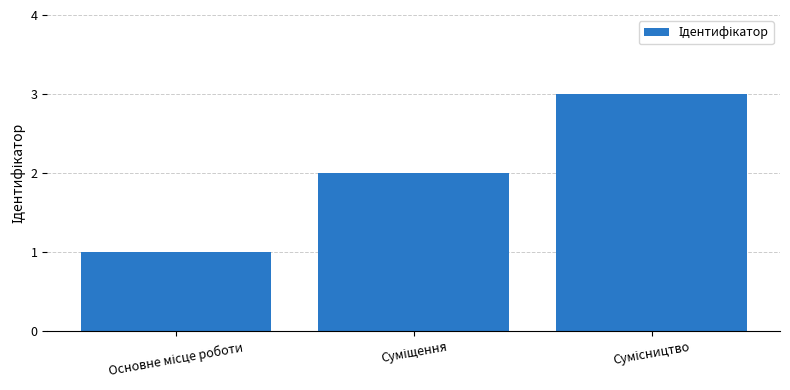

What is the maximum value shown in the chart?

3